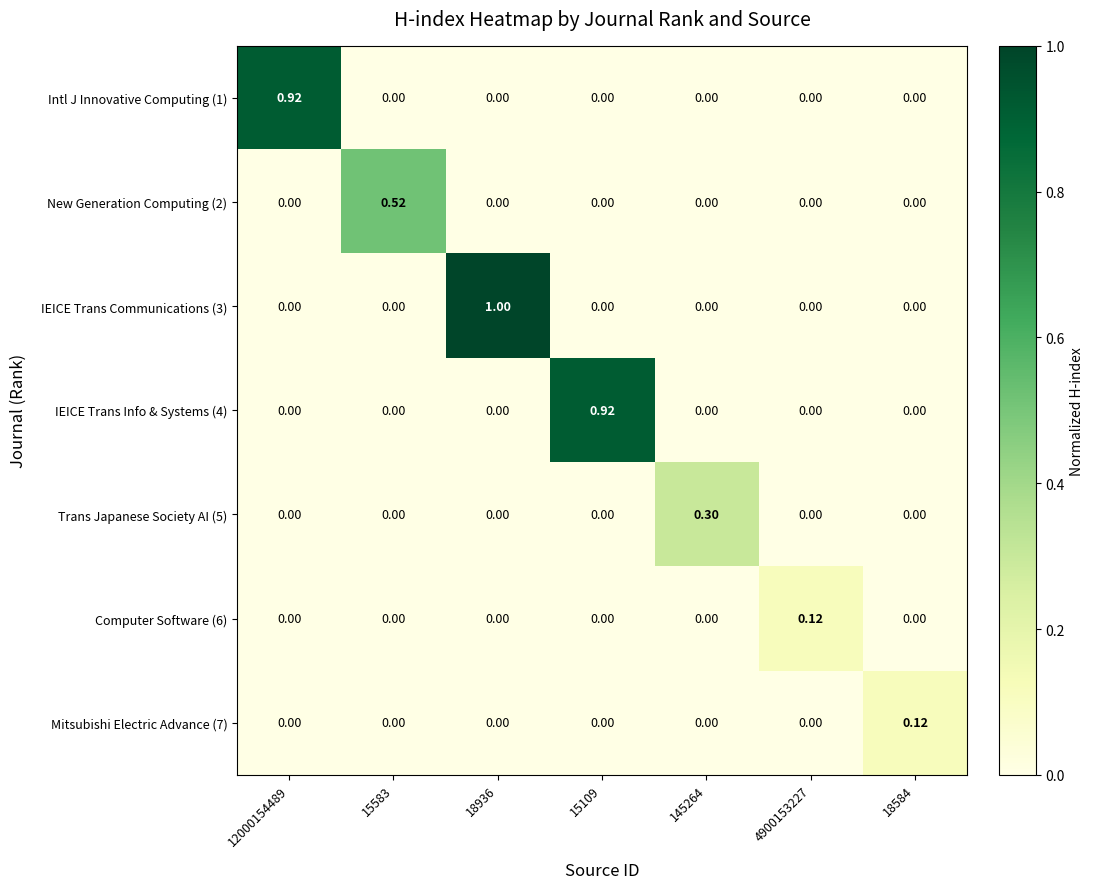

Which series has the largest total across all categories?

IEICE Trans Communications (3)